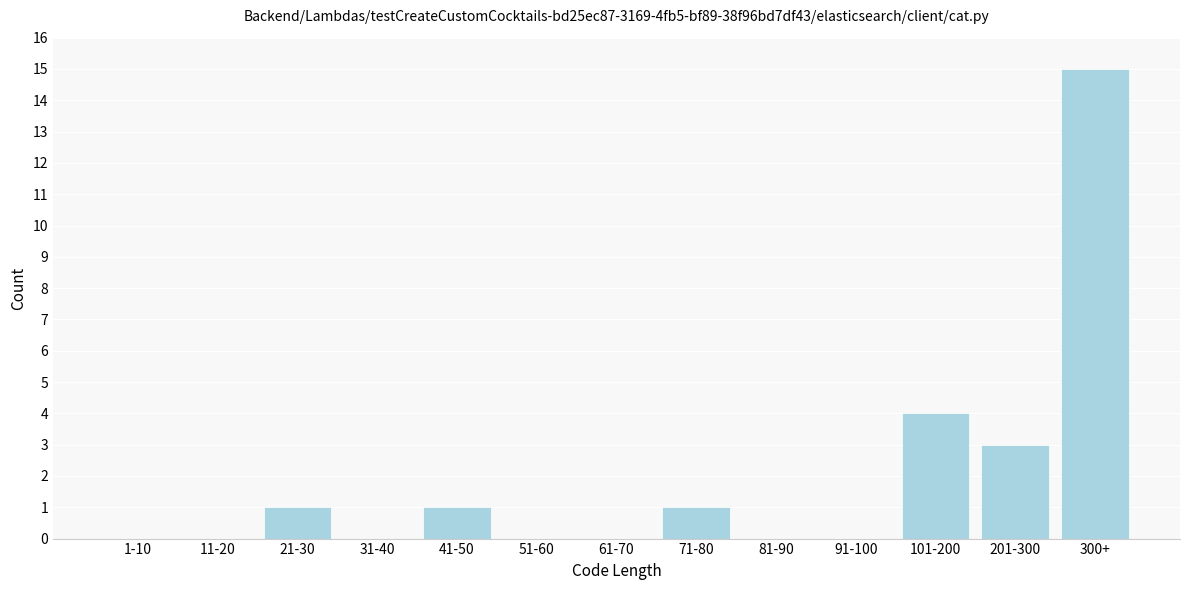

Reading right to left, extract all data points from this chart.

300+=15	201-300=3	101-200=4	91-100=0	81-90=0	71-80=1	61-70=0	51-60=0	41-50=1	31-40=0	21-30=1	11-20=0	1-10=0